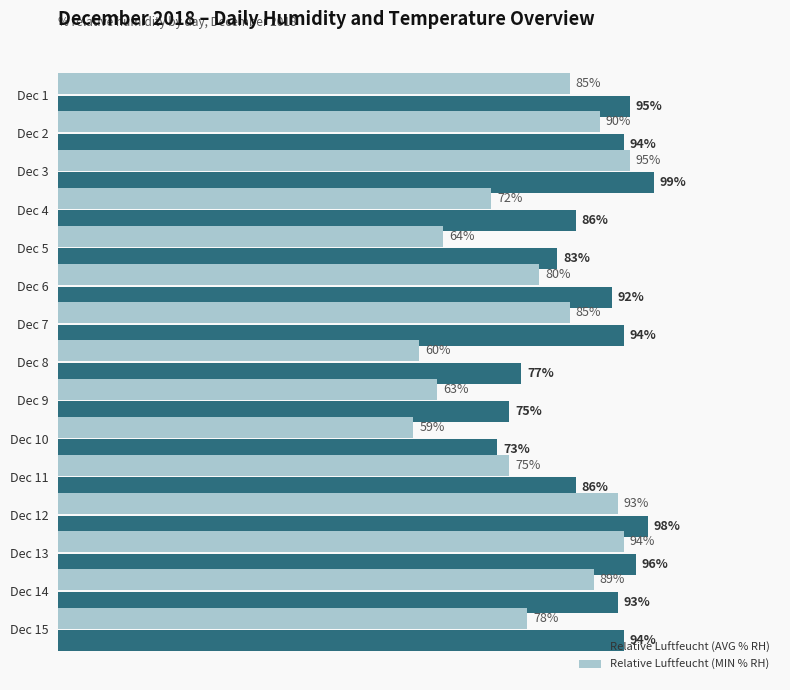

Which label corresponds to the smallest value in the chart?

Dec 10